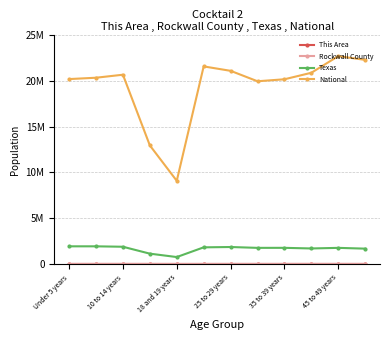

Which series has the widest spread of values?

National